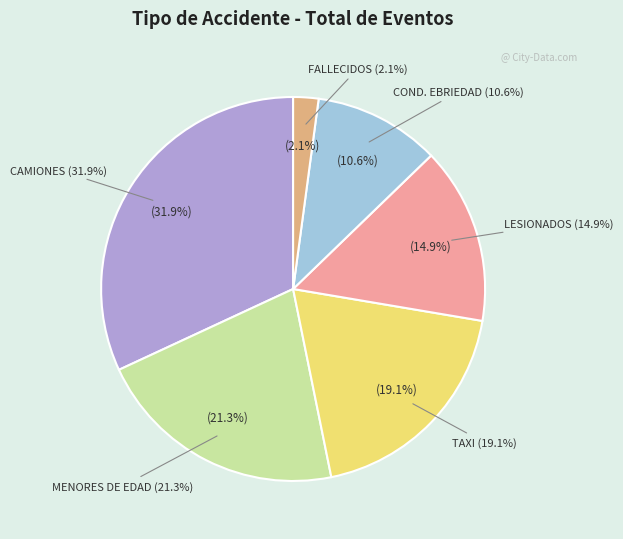

What is the largest slice in the pie chart?

CAMIONES